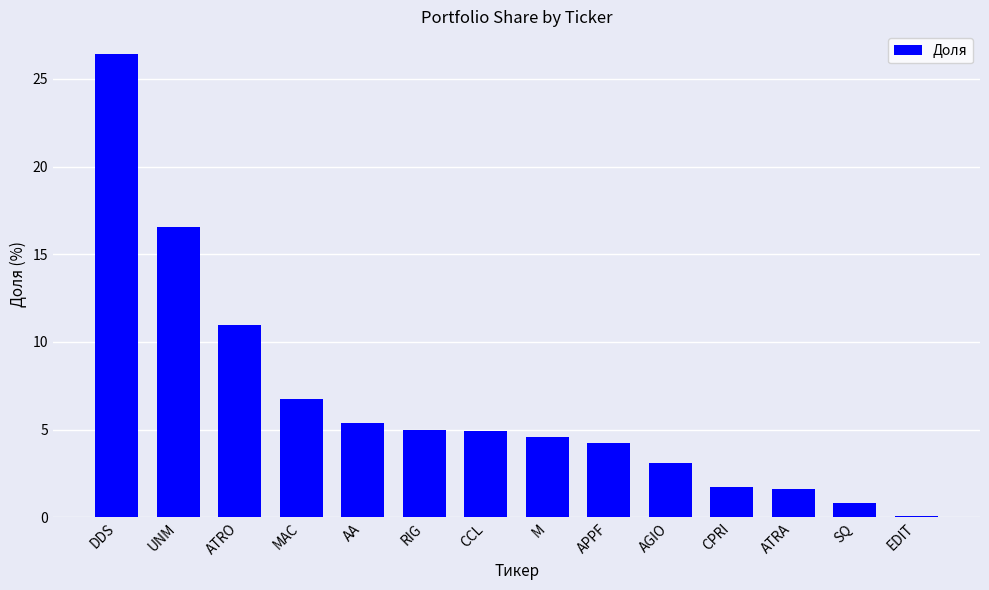

Where does the data first go above 4?

DDS